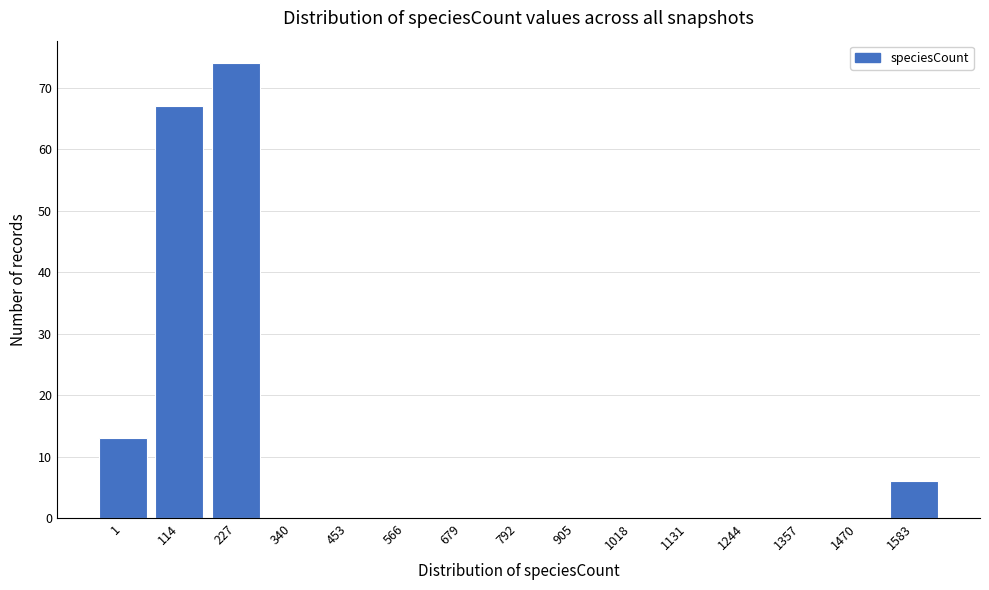

Reading left to right, transcribe all the data shown in this chart.

1=13	114=67	227=74	340=0	453=0	566=0	679=0	792=0	905=0	1018=0	1131=0	1244=0	1357=0	1470=0	1583=6